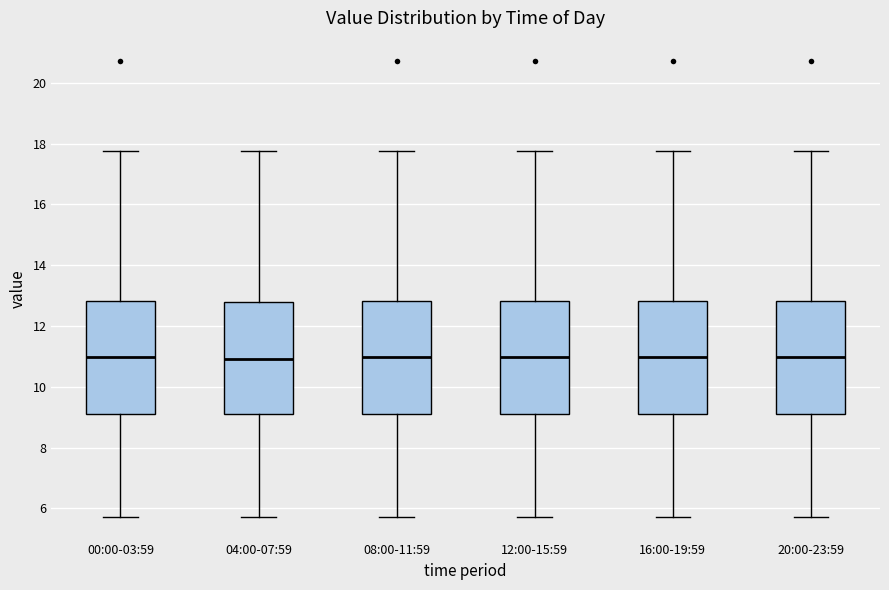

Where does the lower whisker of the box for 16:00-19:59 end on the y-axis? The values are not printed on the chart, so give them approximately, as read against the axis.

5.8